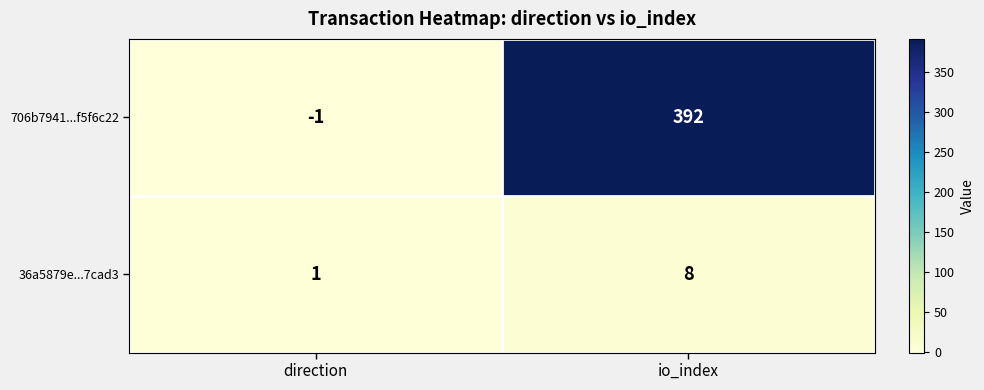

What is the sum of all 36a5879e...7cad3 values?

9